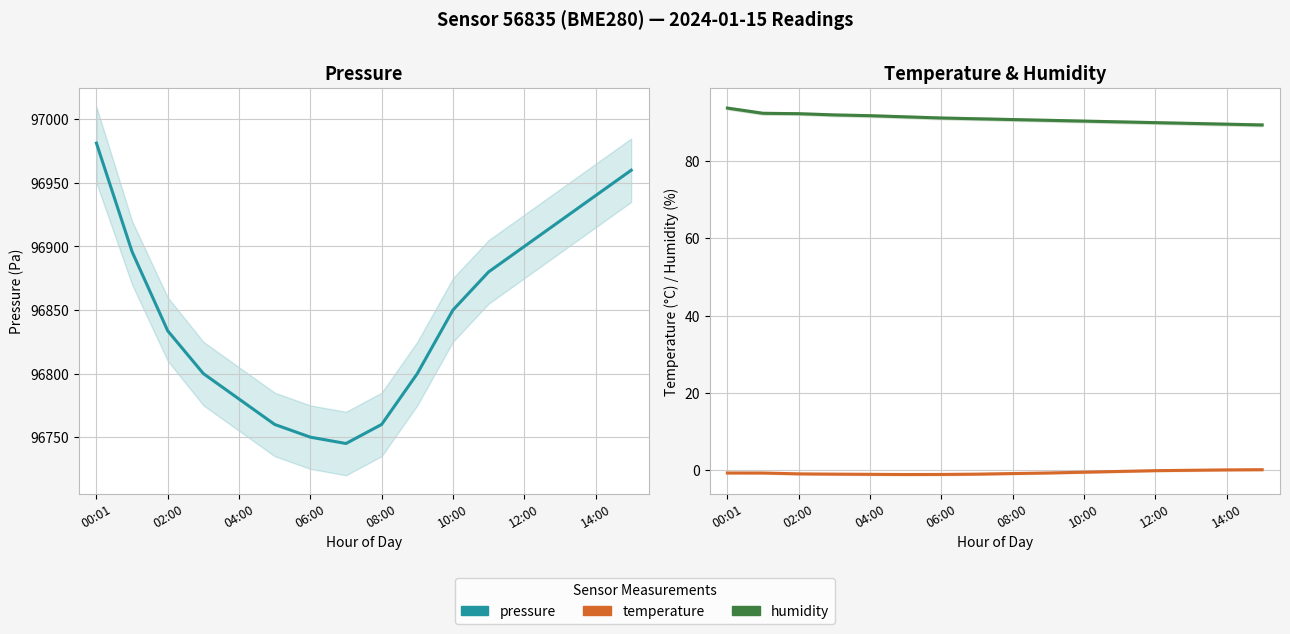

How many lines are shown in the chart?

3